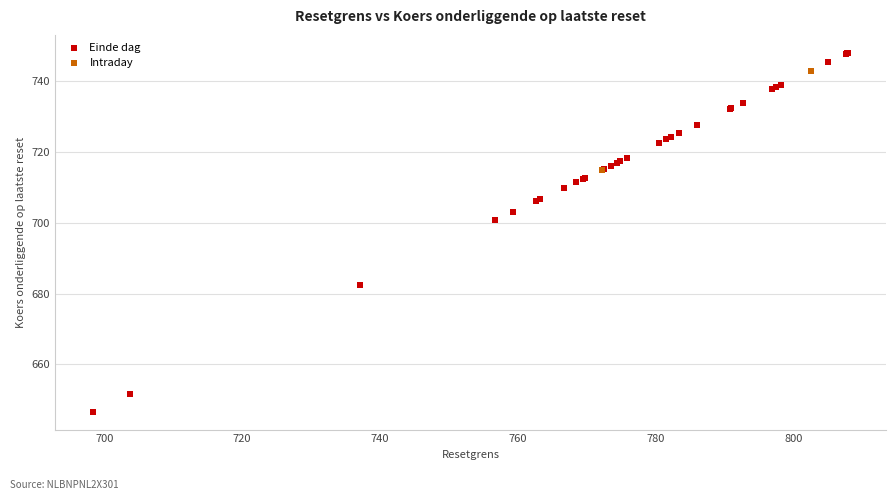

What are all the series names shown in the legend?

Einde dag, Intraday